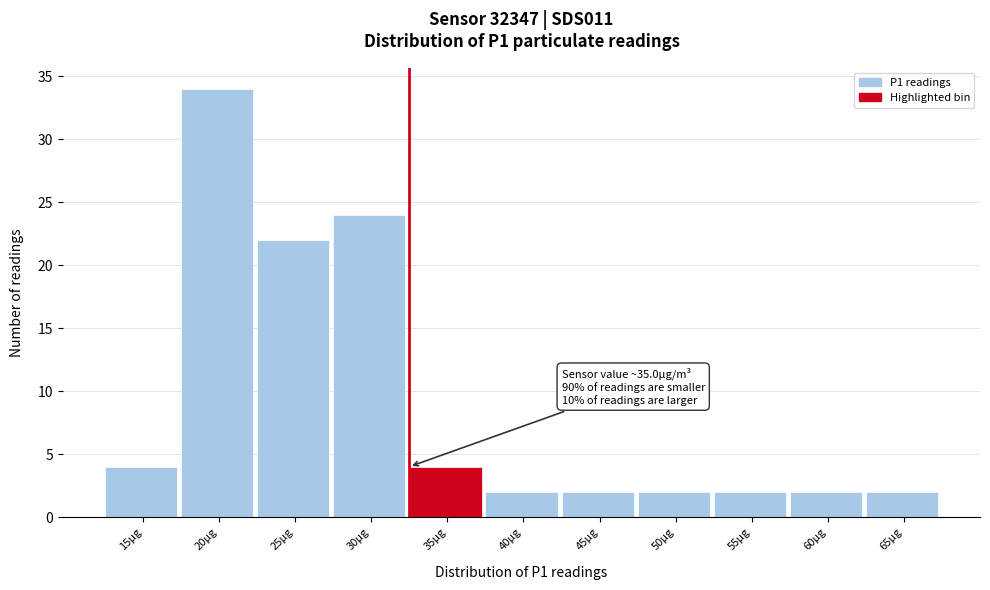

Reading left to right, transcribe all the data shown in this chart.

15µg=4	20µg=34	25µg=22	30µg=24	35µg=4	40µg=2	45µg=2	50µg=2	55µg=2	60µg=2	65µg=2